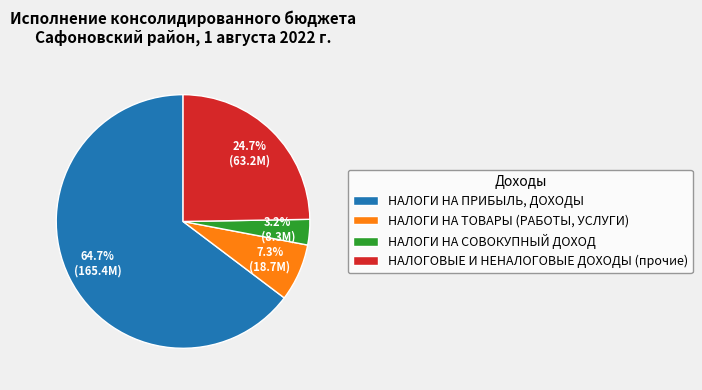

What percentage is the НАЛОГИ НА ТОВАРЫ (РАБОТЫ, УСЛУГИ) slice, to the nearest percent?

7%